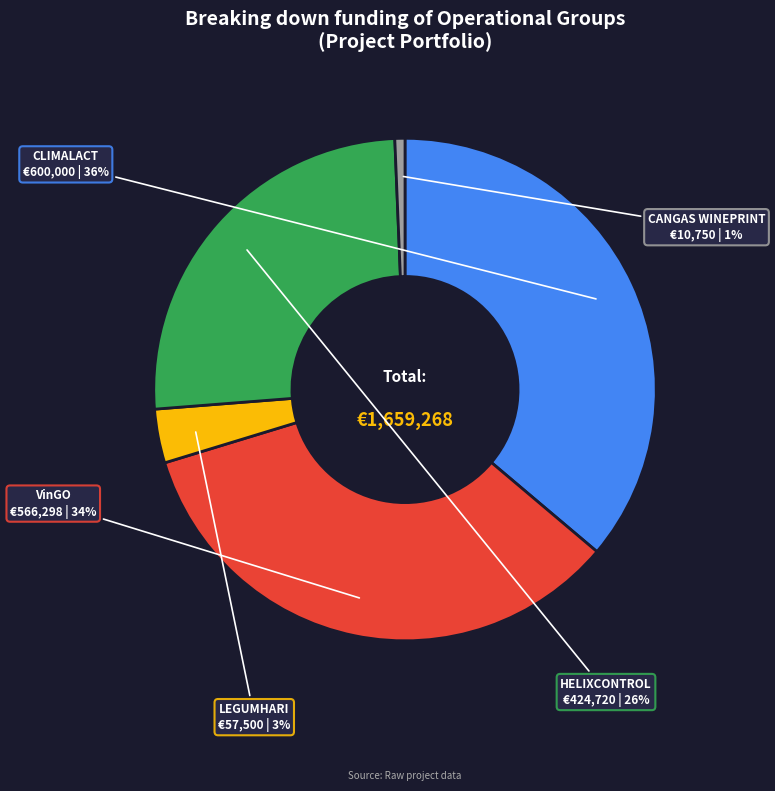

Is the sum of CANGAS WINEPRINT and VinGO greater than half?

No